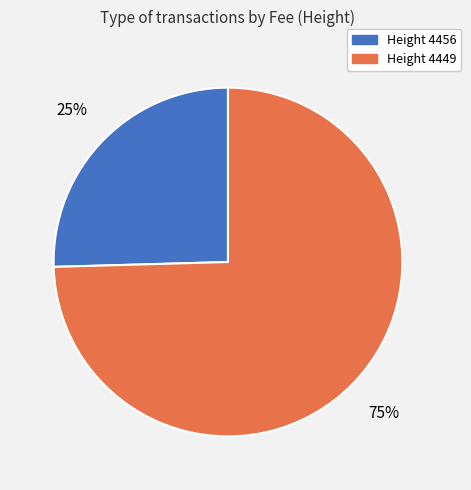

To the nearest percent, what is the average slice percentage?

50%